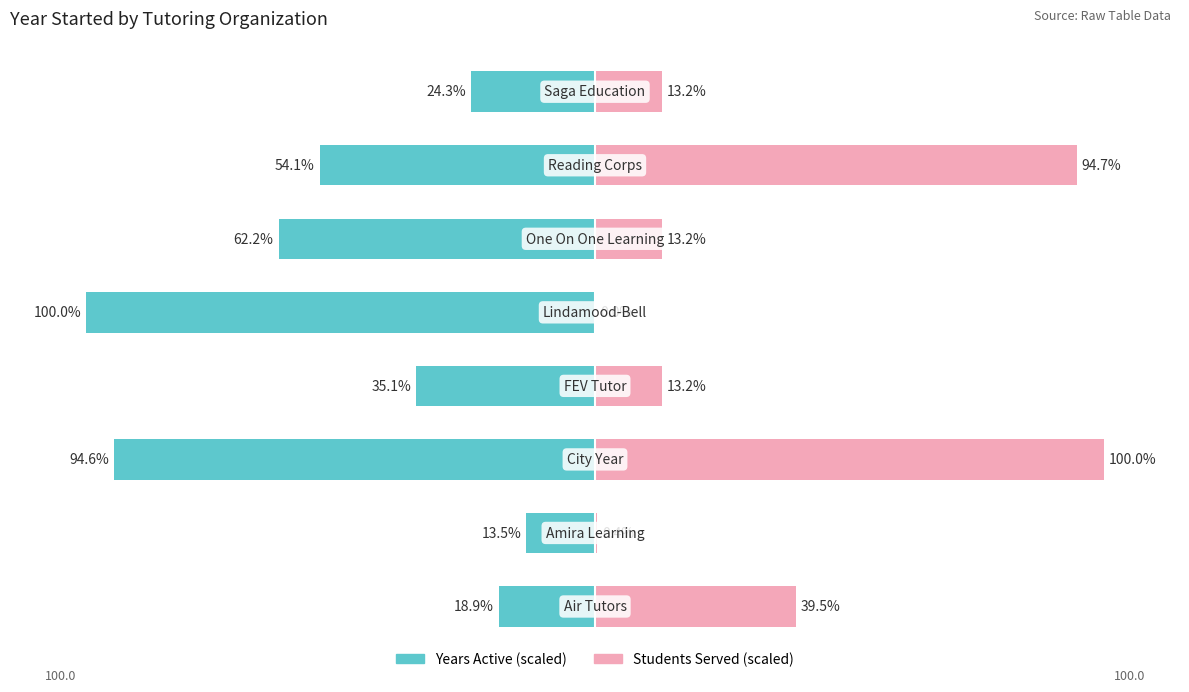

Rank the series at 7 from highest to lowest value.

Students Served (scaled), Years Active (scaled)